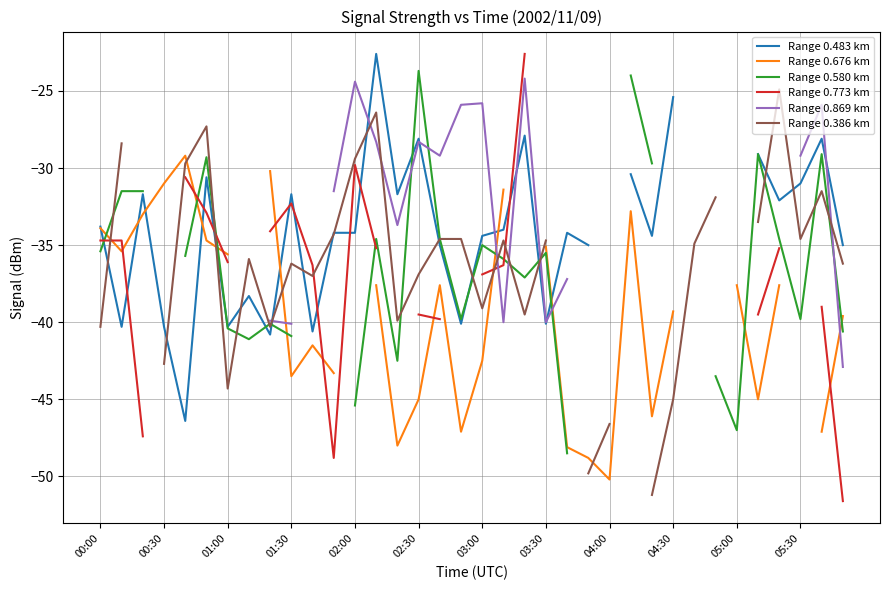

What is the difference between the maximum and minimum values in the Range 0.483 km series?

23.8